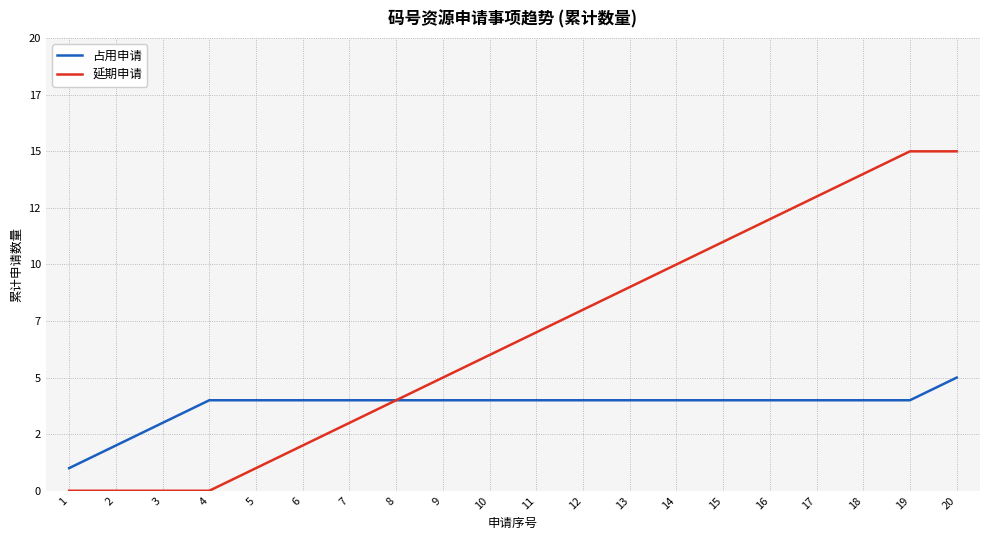

Is this an area chart (filled region under the line)?

No